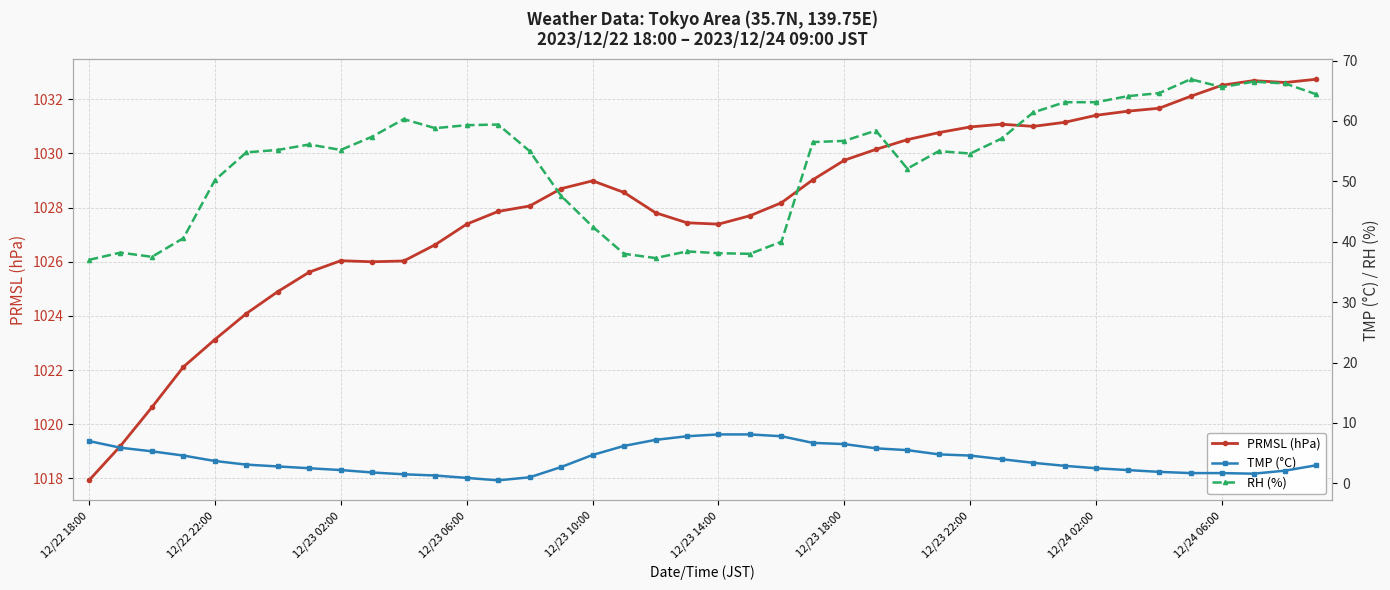

True or false: TMP (°C) has a value of 1.9 at 31.

False